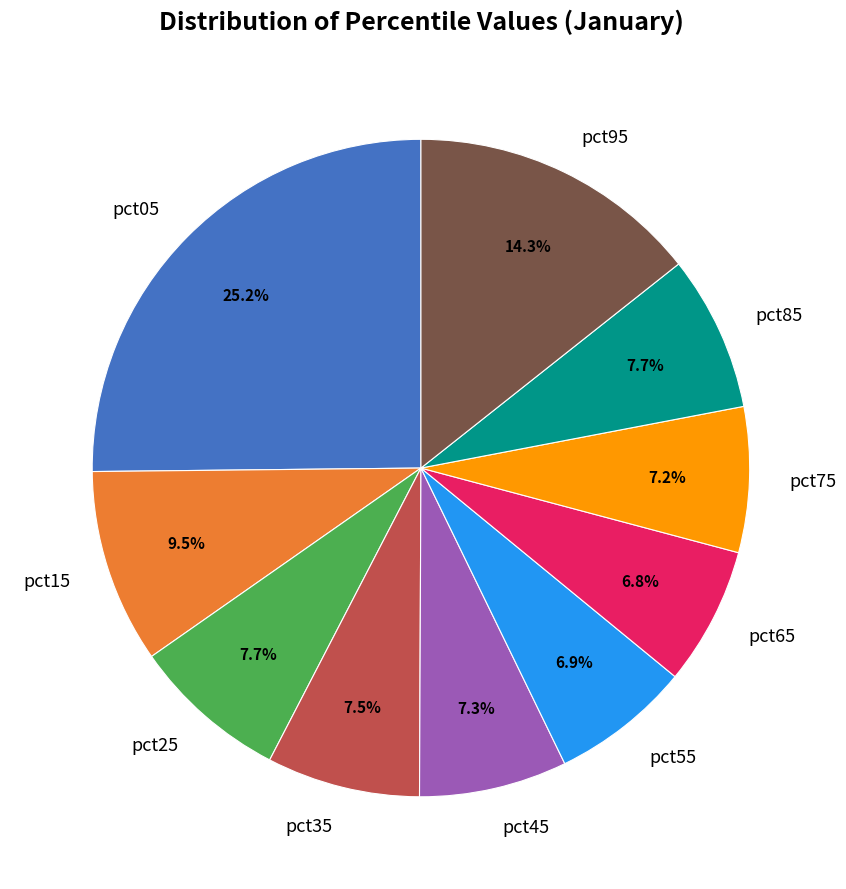

Which has a higher value, pct85 or pct75?

pct85